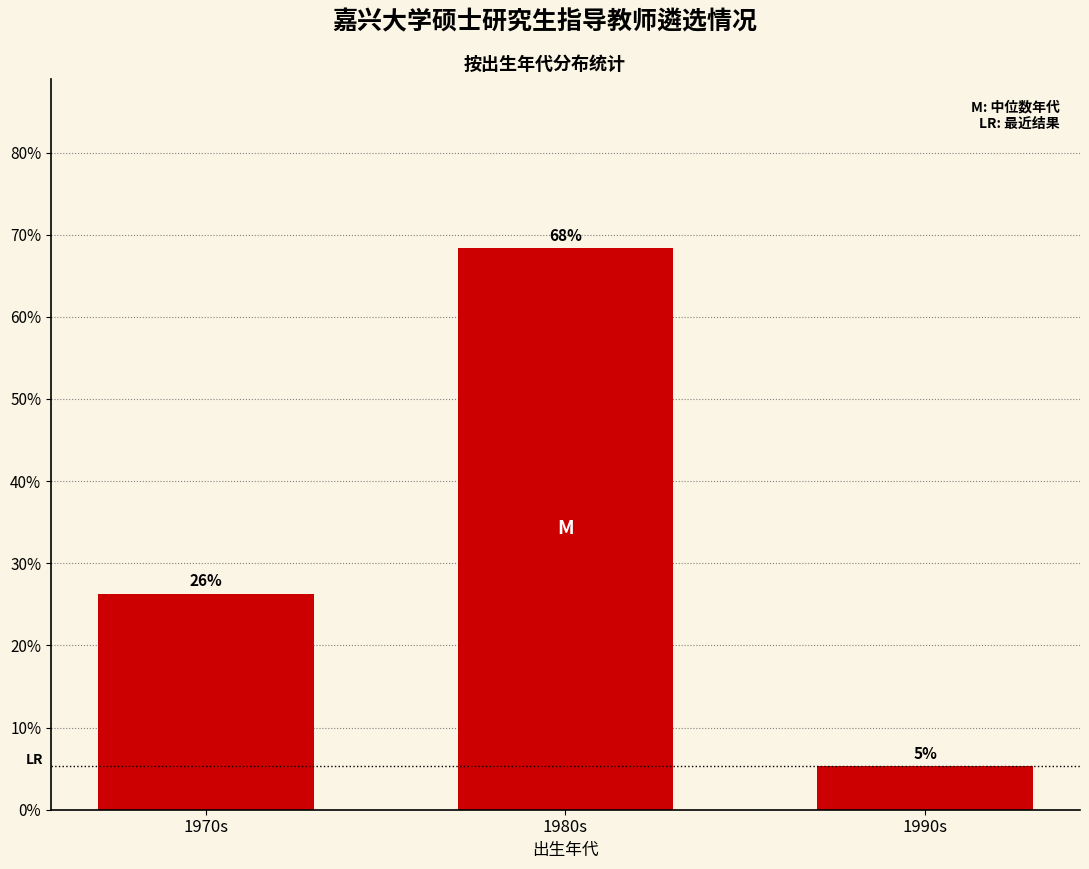

How many bars are there in total?

3